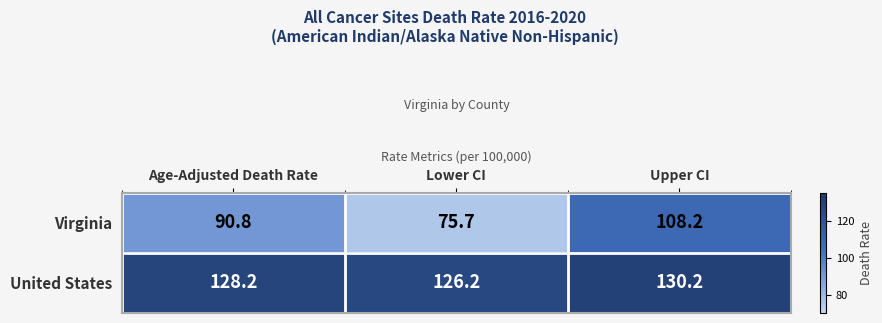

What is the sum of the United States values at Lower CI and Age-Adjusted Death Rate?

254.4